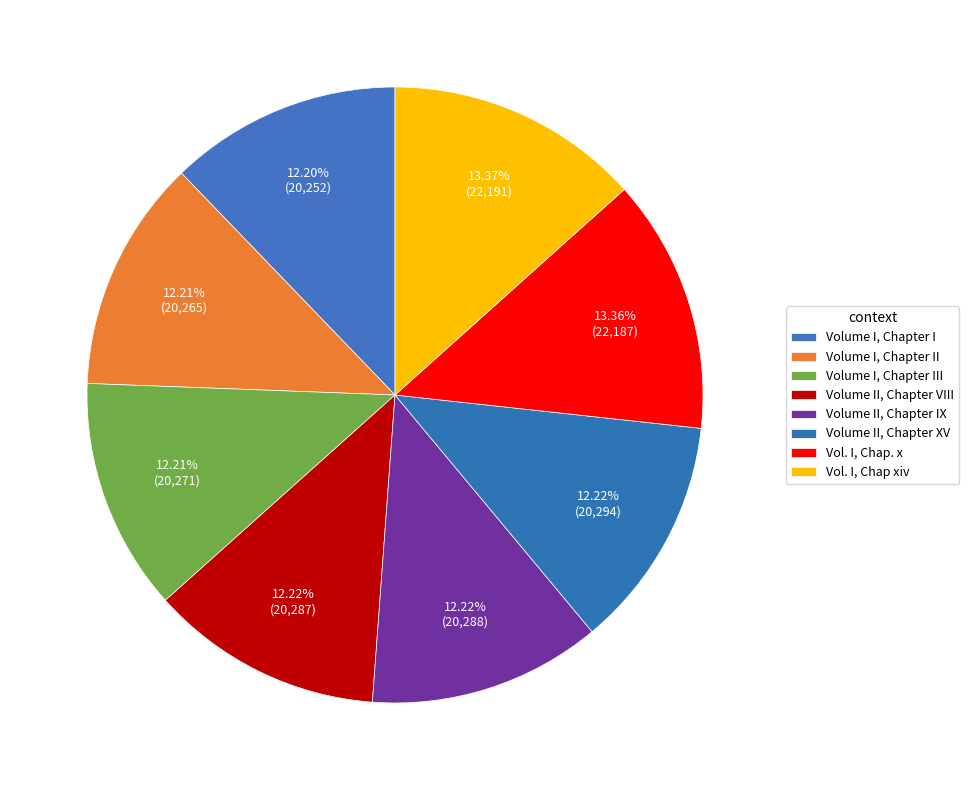

How many segments does this pie chart have?

8